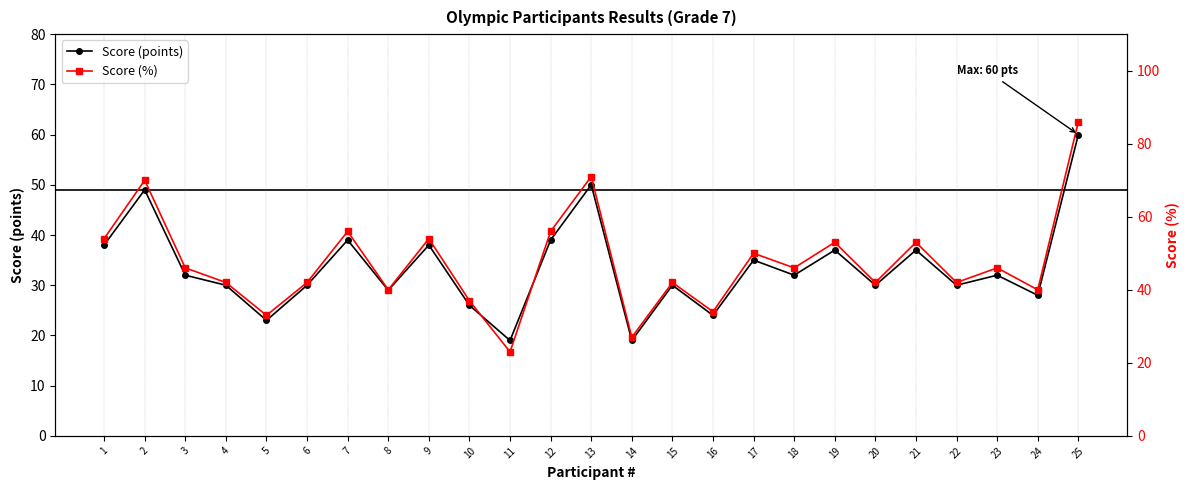

The Score (%) series shows 72 at 15. True or false?

False